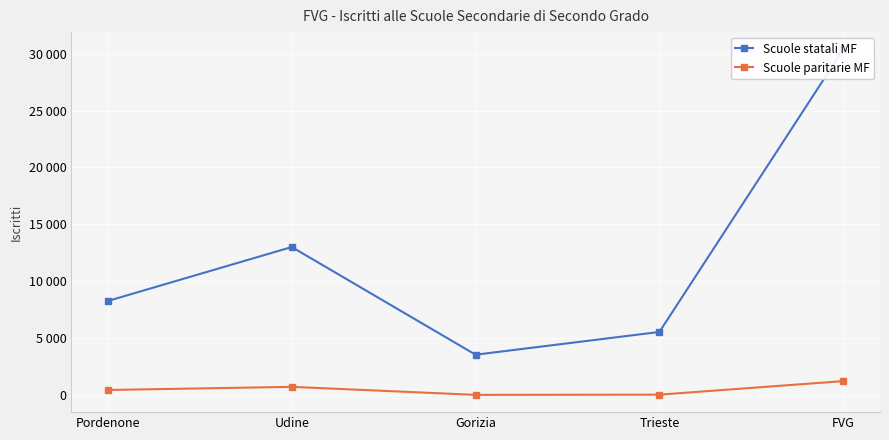

How many interior local valleys does the Scuole paritarie MF series have?

1